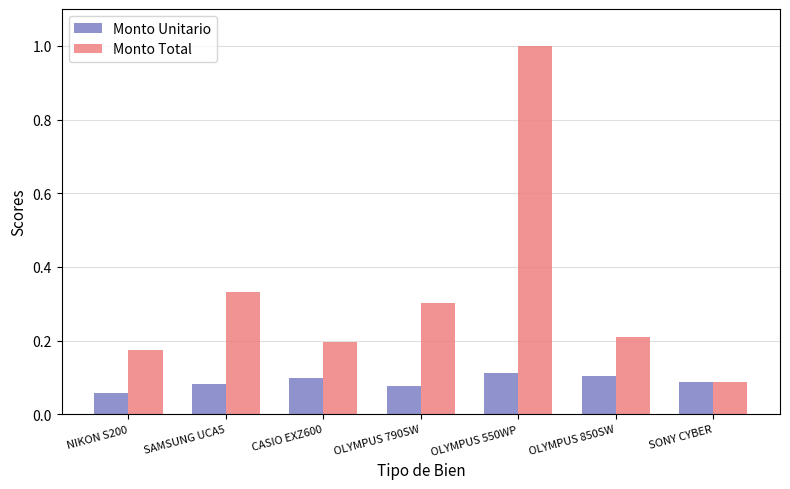

Between NIKON S200 and OLYMPUS 550WP, which series saw the biggest shift?

Monto Total